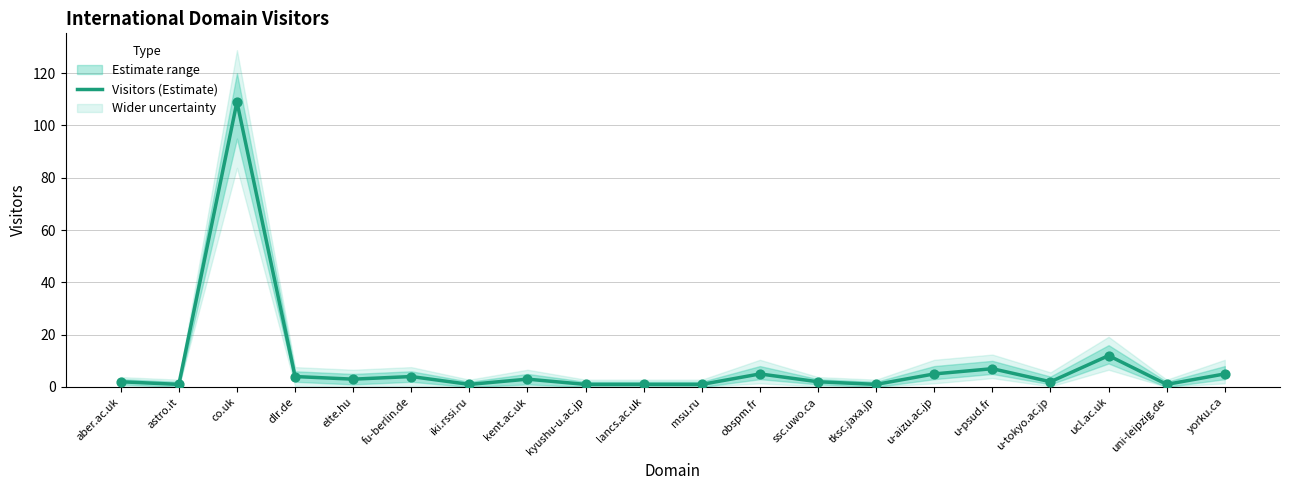

Between kent.ac.uk and msu.ru, which is larger?

kent.ac.uk